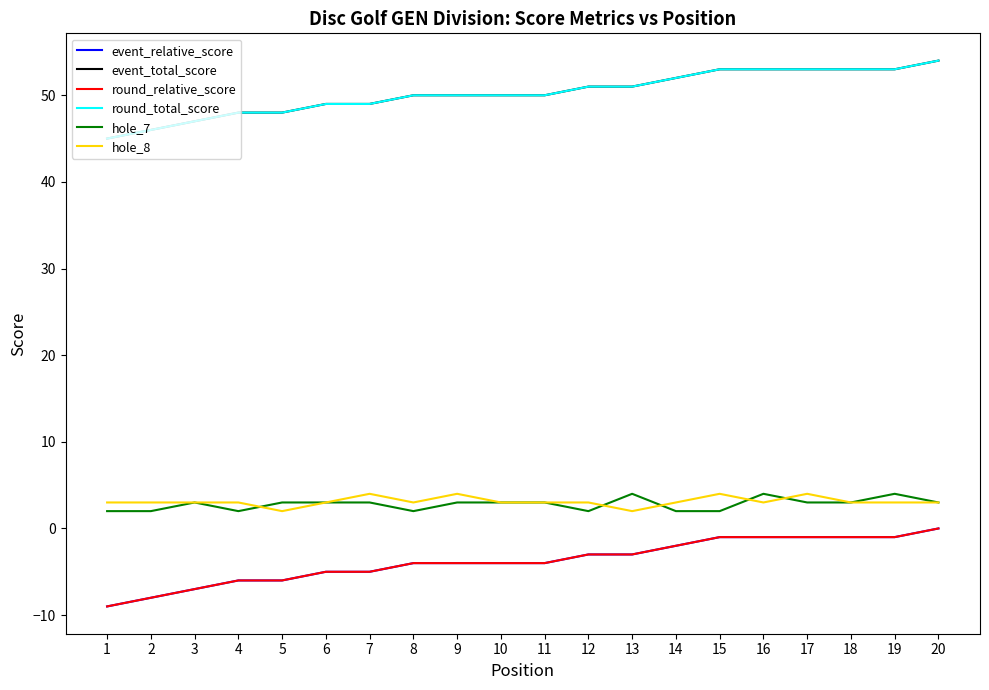

Reading left to right, extract all data points from this chart.

event_relative_score: 1=-9	2=-8	3=-7	4=-6	5=-6	6=-5	7=-5	8=-4	9=-4	10=-4	11=-4	12=-3	13=-3	14=-2	15=-1	16=-1	17=-1	18=-1	19=-1	20=0
event_total_score: 1=45	2=46	3=47	4=48	5=48	6=49	7=49	8=50	9=50	10=50	11=50	12=51	13=51	14=52	15=53	16=53	17=53	18=53	19=53	20=54
round_relative_score: 1=-9	2=-8	3=-7	4=-6	5=-6	6=-5	7=-5	8=-4	9=-4	10=-4	11=-4	12=-3	13=-3	14=-2	15=-1	16=-1	17=-1	18=-1	19=-1	20=0
round_total_score: 1=45	2=46	3=47	4=48	5=48	6=49	7=49	8=50	9=50	10=50	11=50	12=51	13=51	14=52	15=53	16=53	17=53	18=53	19=53	20=54
hole_7: 1=2	2=2	3=3	4=2	5=3	6=3	7=3	8=2	9=3	10=3	11=3	12=2	13=4	14=2	15=2	16=4	17=3	18=3	19=4	20=3
hole_8: 1=3	2=3	3=3	4=3	5=2	6=3	7=4	8=3	9=4	10=3	11=3	12=3	13=2	14=3	15=4	16=3	17=4	18=3	19=3	20=3